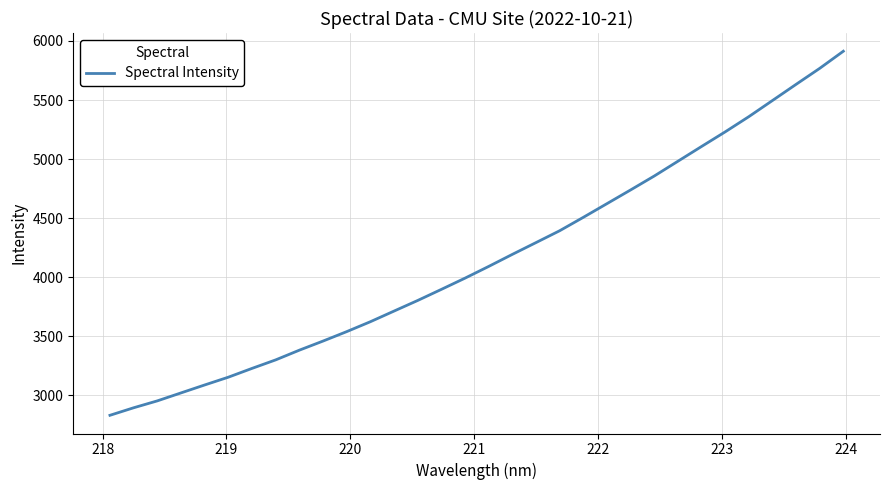

What is the difference between the maximum and minimum values?

3083.9